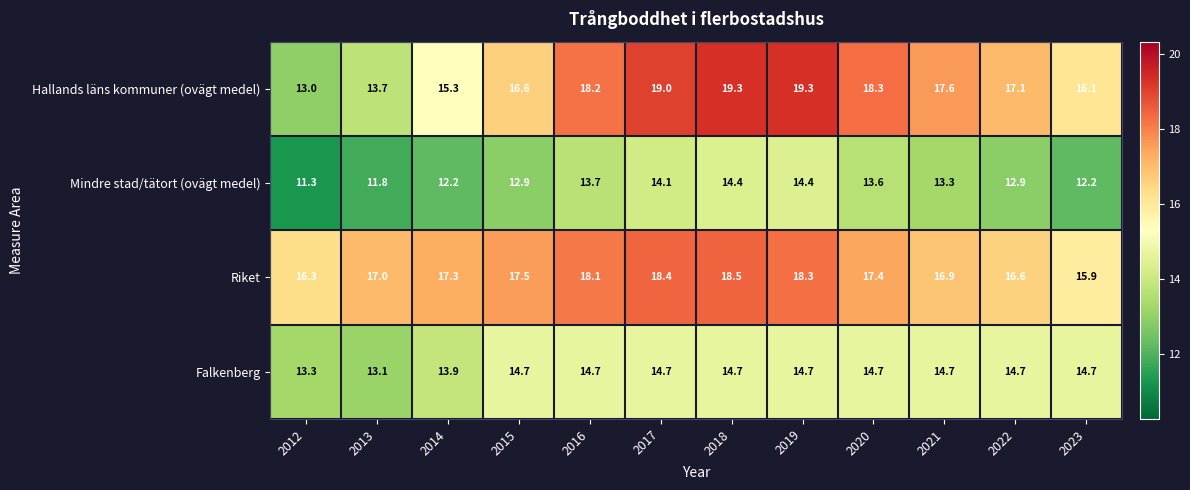

Which series has the largest total across all categories?

Riket